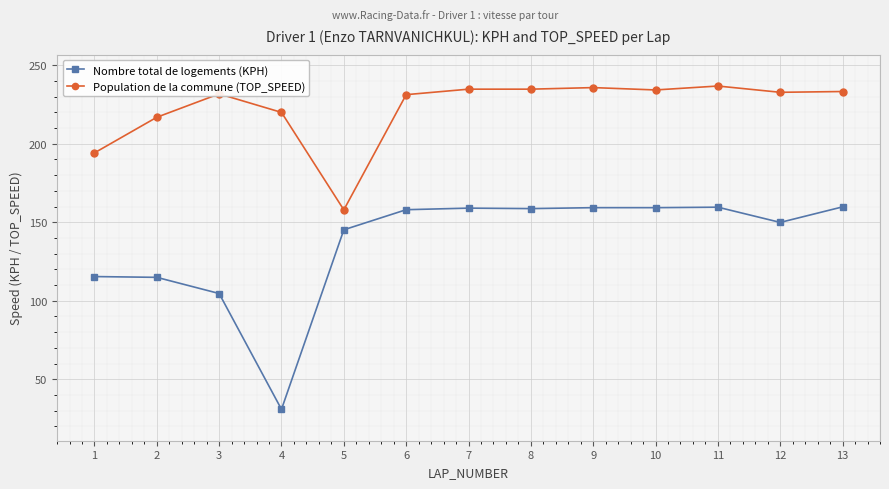

True or false: Population de la commune (TOP_SPEED) and Nombre total de logements (KPH) intersect in this chart.

False